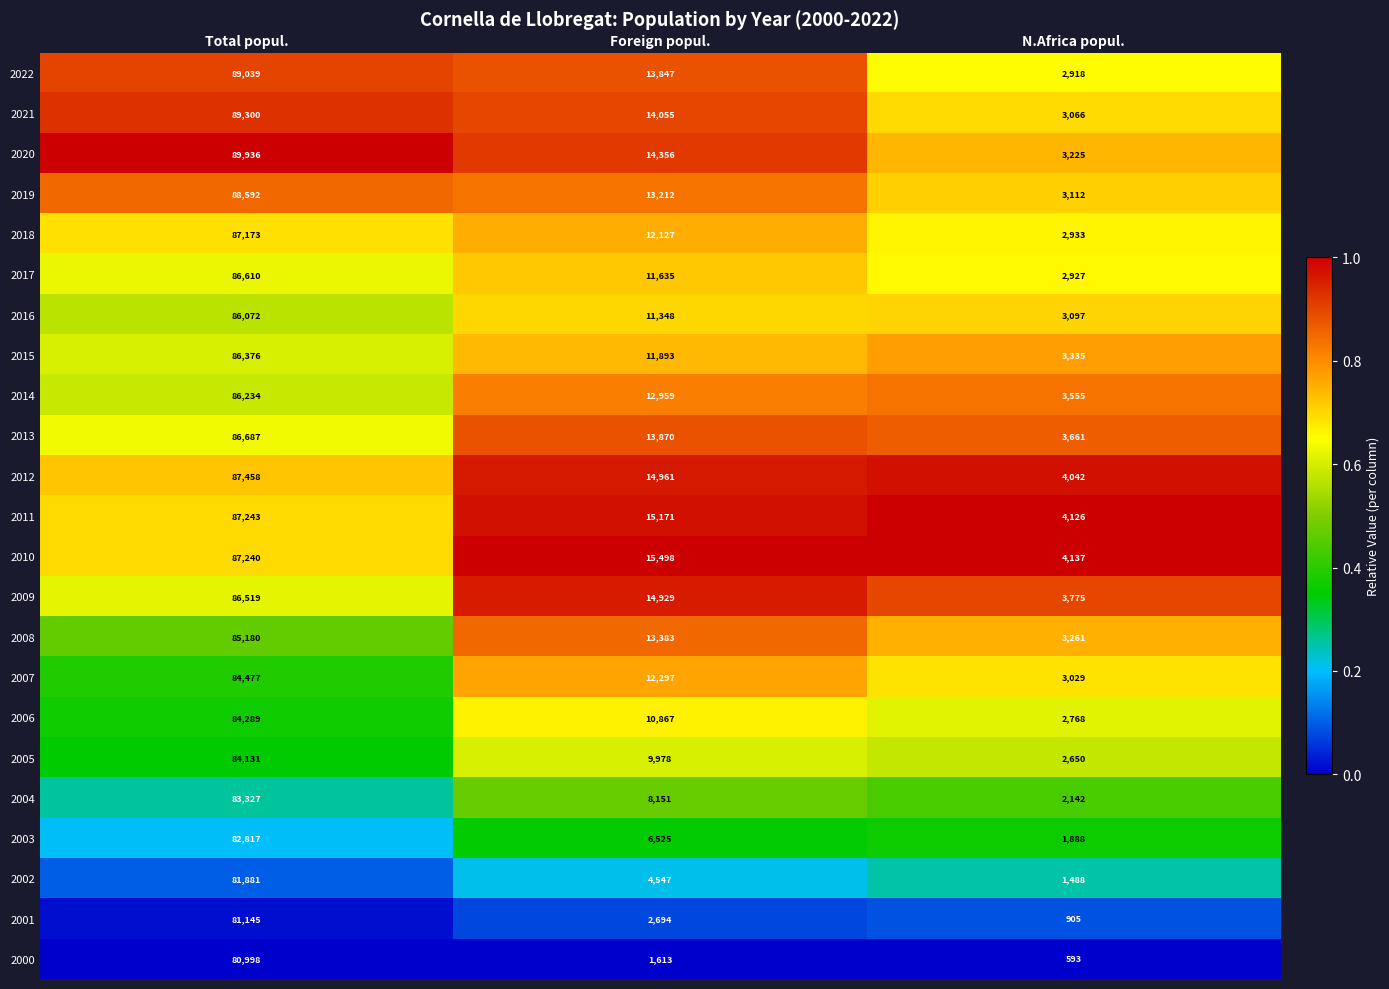

Where is 2010 nearest to the value 45688?

Foreign popul.